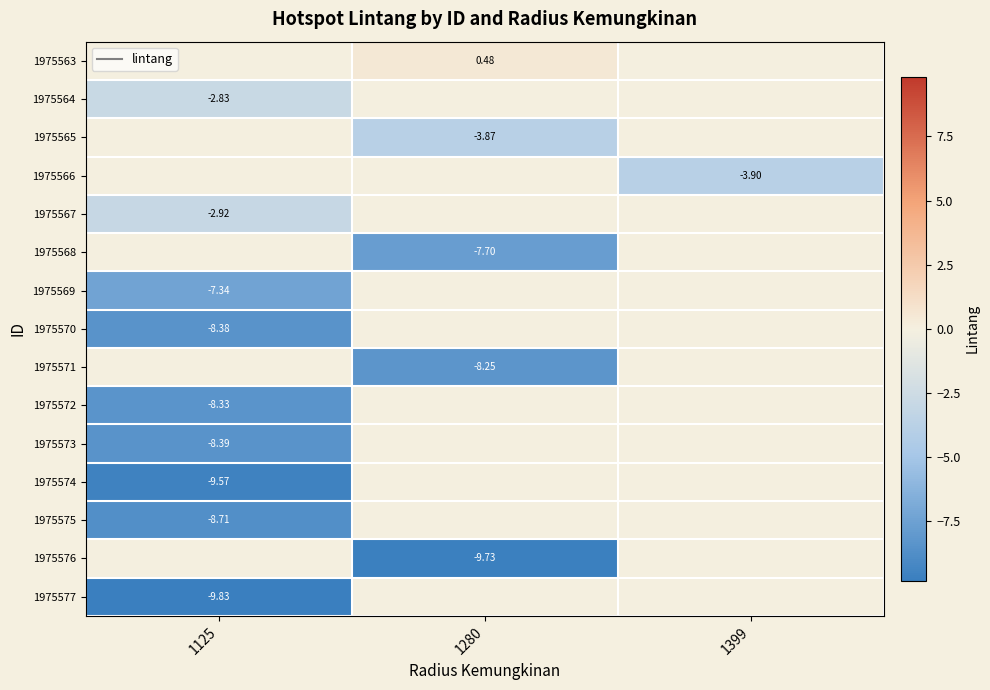

At 1125, list the series in order from largest to smallest.

1975563, 1975565, 1975566, 1975568, 1975571, 1975576, 1975564, 1975567, 1975569, 1975572, 1975570, 1975573, 1975575, 1975574, 1975577